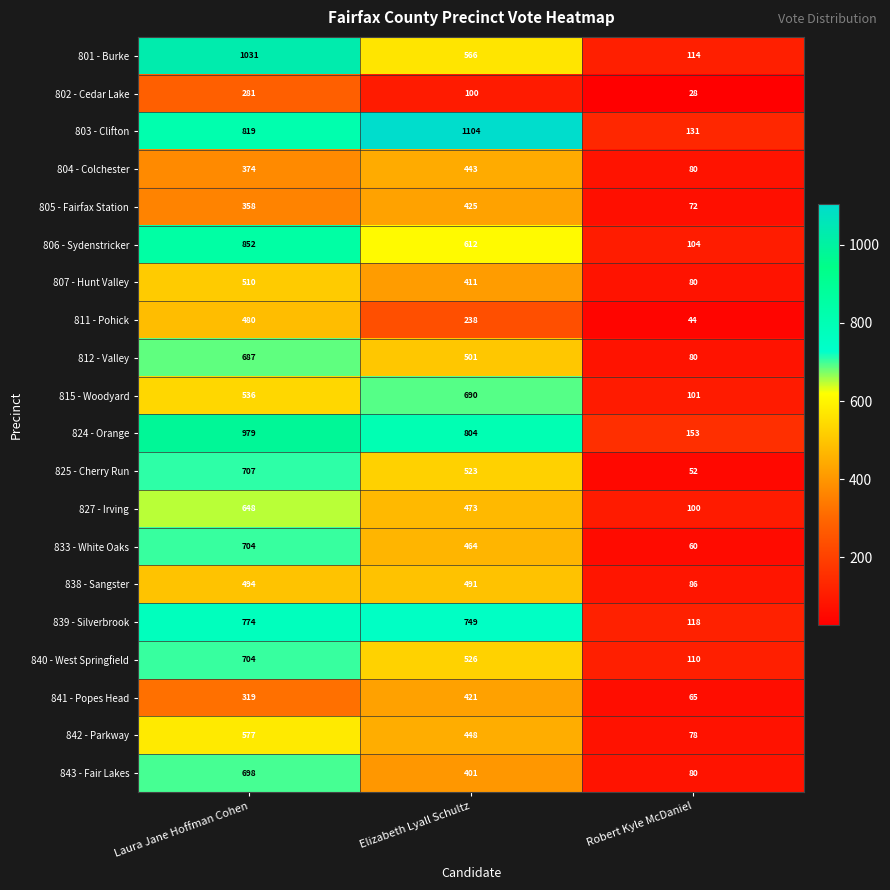

Between Elizabeth Lyall Schultz and Robert Kyle McDaniel, which series saw the biggest shift?

803 - Clifton